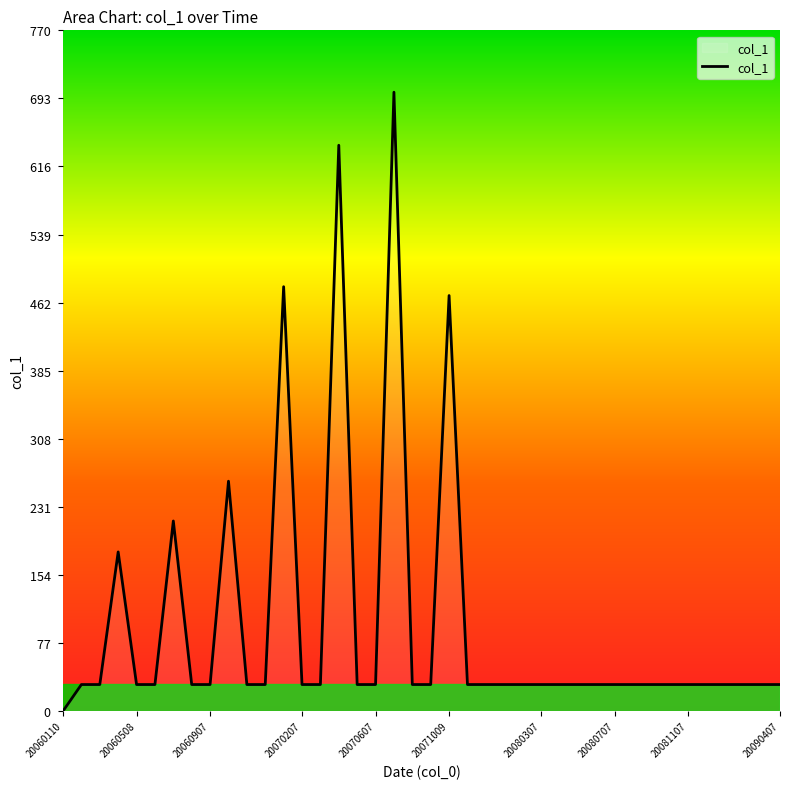

True or false: the data has more than 2 interior local peaks.

True